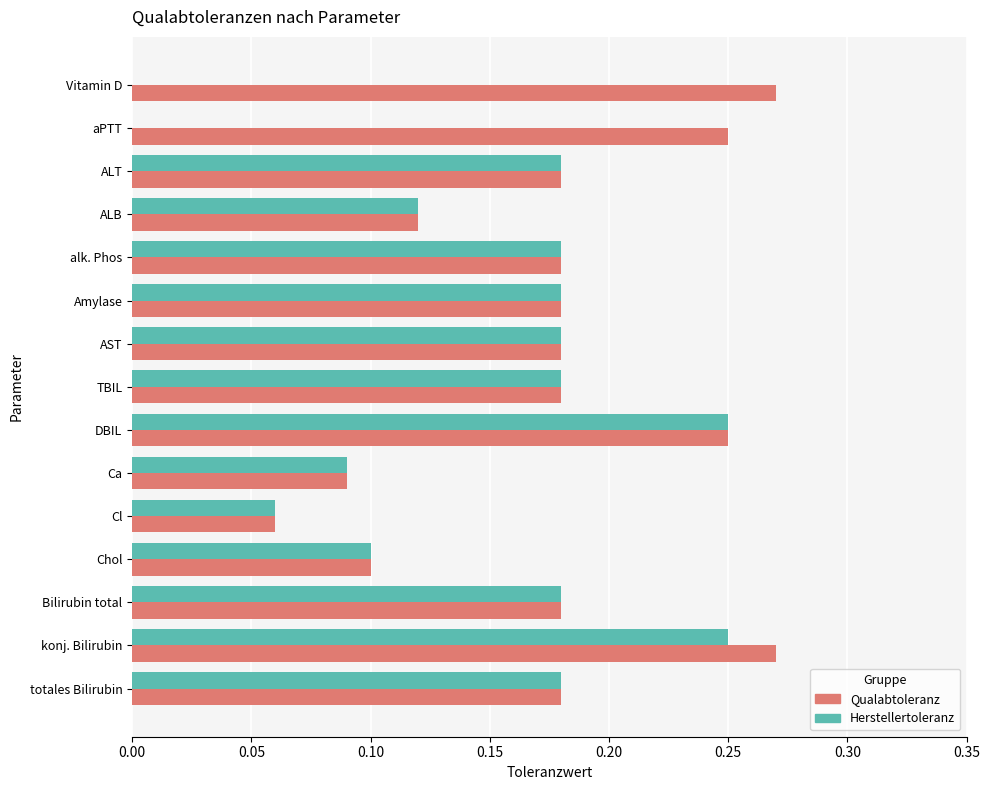

Is the value of Qualabtoleranz at ALB greater than the value of Herstellertoleranz at konj. Bilirubin?

No